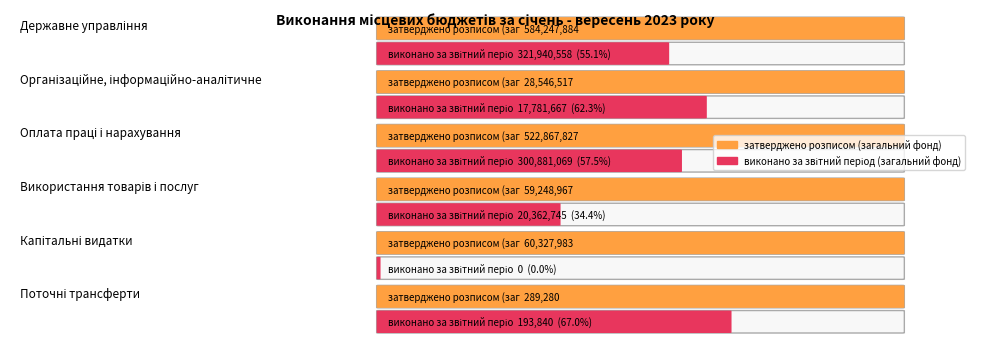

What is the greatest value displayed?

584247884.0